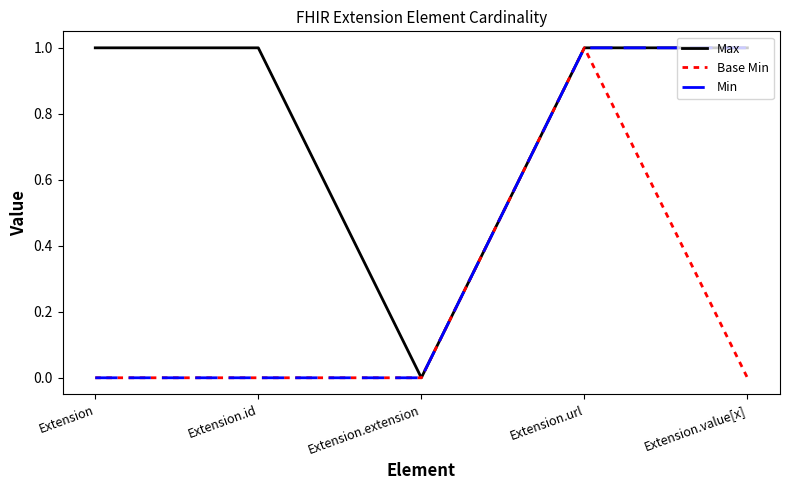

What is the sum of all Max values?

4